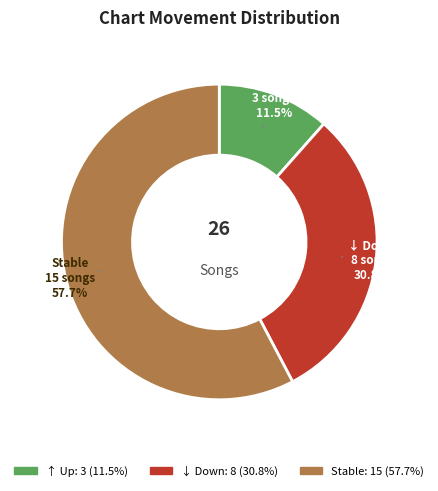

To the nearest percent, what is the difference between the largest and smallest slice percentages?

46%